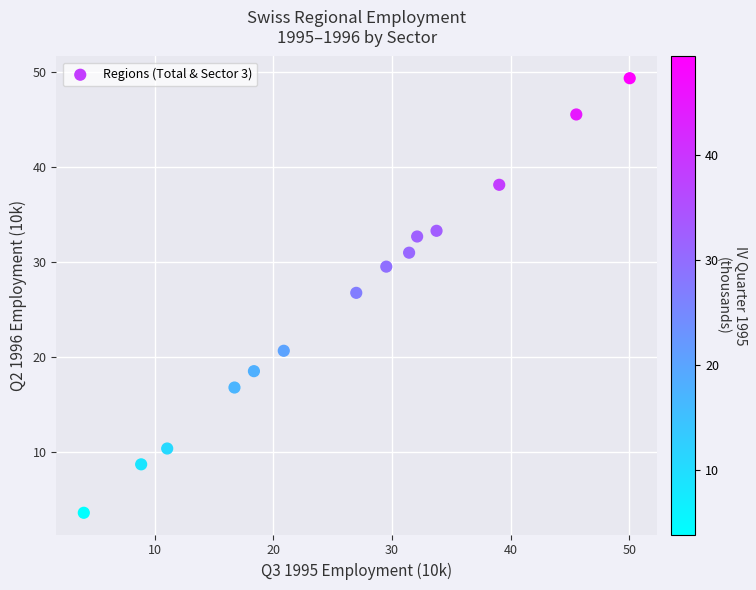

What is the range of Y values (max minus min)?

45.7